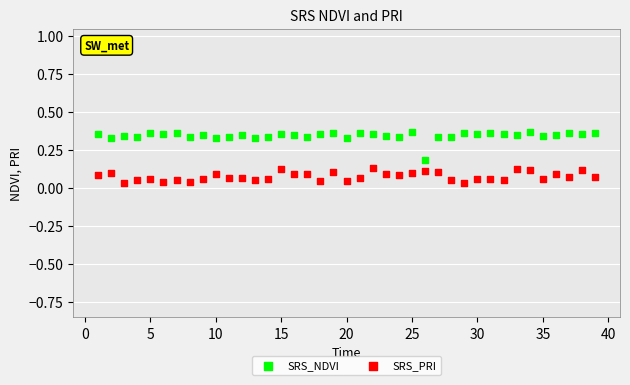

Which series has the widest spread of Y values?

SRS_NDVI